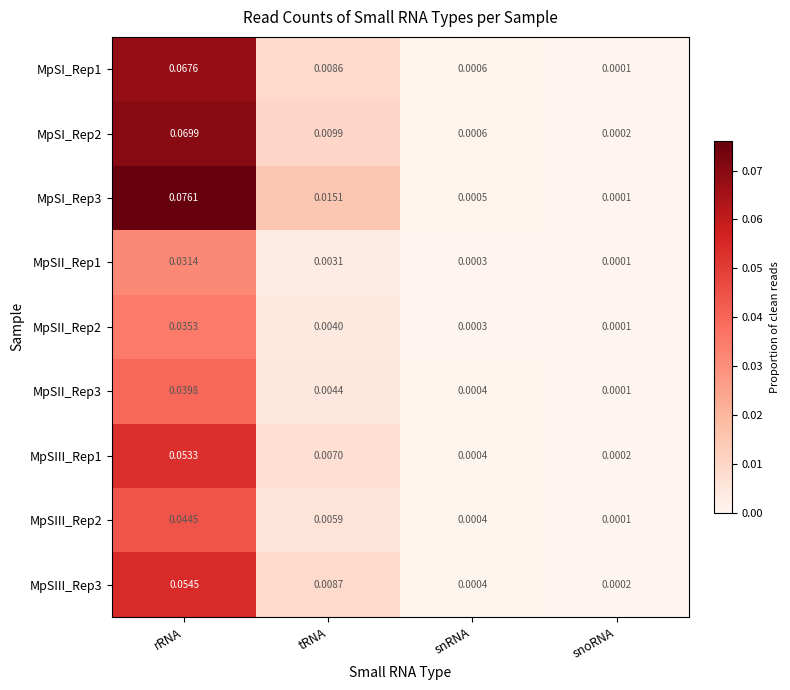

At which category does the chart reach its minimum across all series?

snoRNA